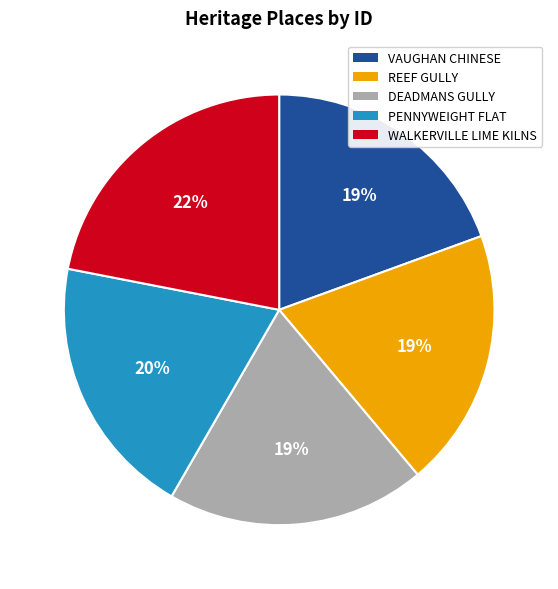

To the nearest percent, what is the difference between the largest and smallest slice percentages?

3%